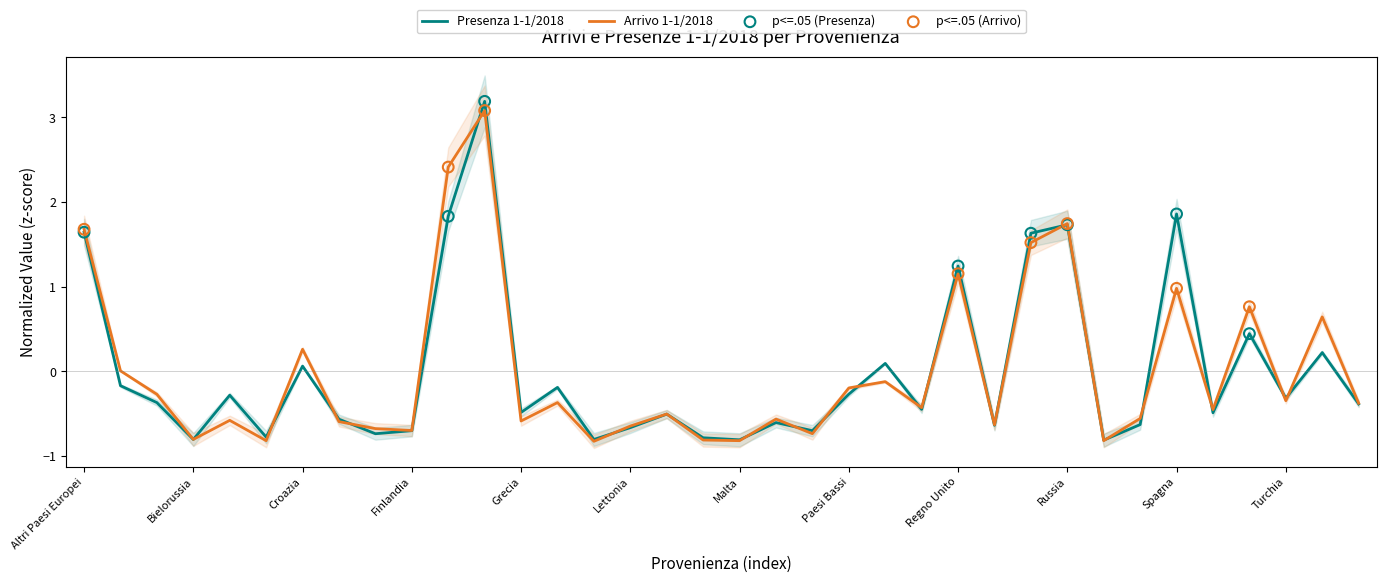

Is the value of Arrivo 1-1/2018 at Norvegia greater than the value of Presenza 1-1/2018 at Portogallo?

No